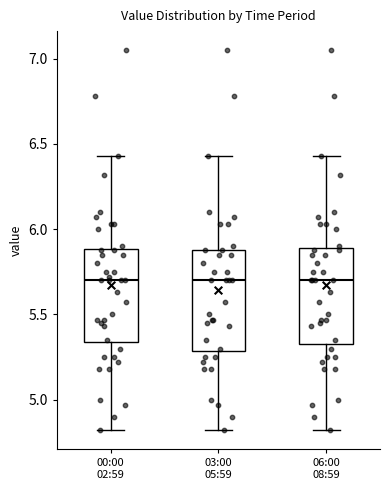

Reading left to right, transcribe this box plot: for each box, give where its median line is, the range the box spans, and where its two whiskers end, as read against the y-axis. The values are not printed on the chart, so give them approximately, as read against the axis.

00:00 02:59: median 5.70, box 5.35 to 5.90, whiskers 4.80 to 6.45
03:00 05:59: median 5.70, box 5.30 to 5.90, whiskers 4.80 to 6.45
06:00 08:59: median 5.70, box 5.35 to 5.90, whiskers 4.80 to 6.45